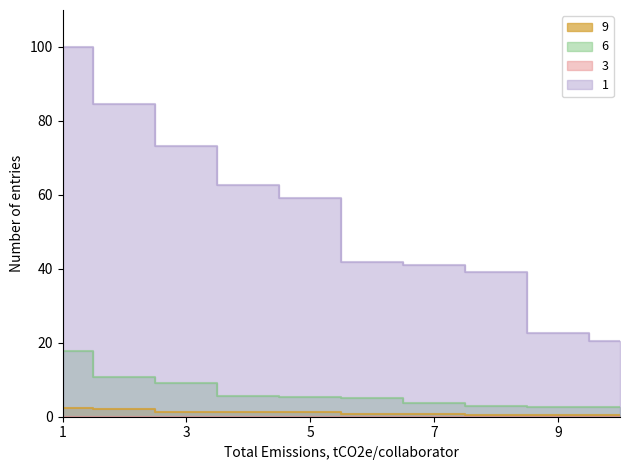

True or false: 9 and 1 cross at least once.

False